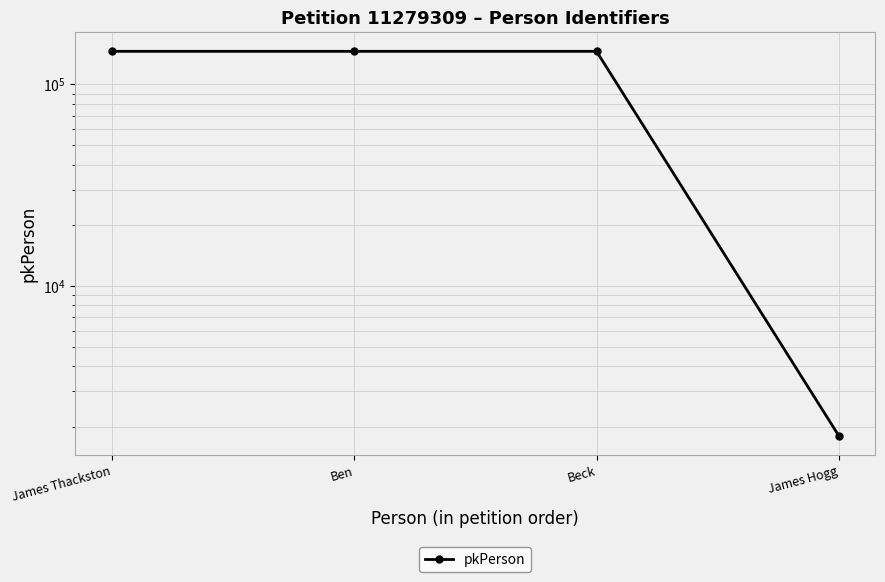

What is the label of the 1st point from the right?

James Hogg